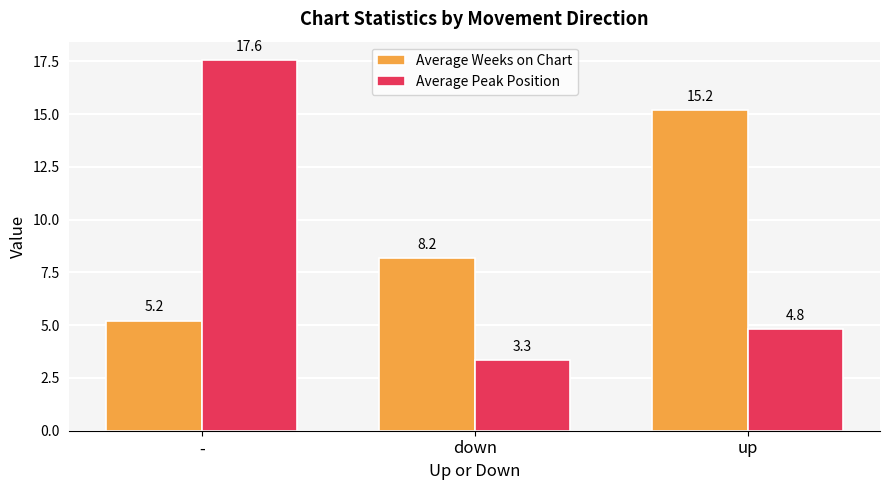

At which label is Average Weeks on Chart closest to 10?

down